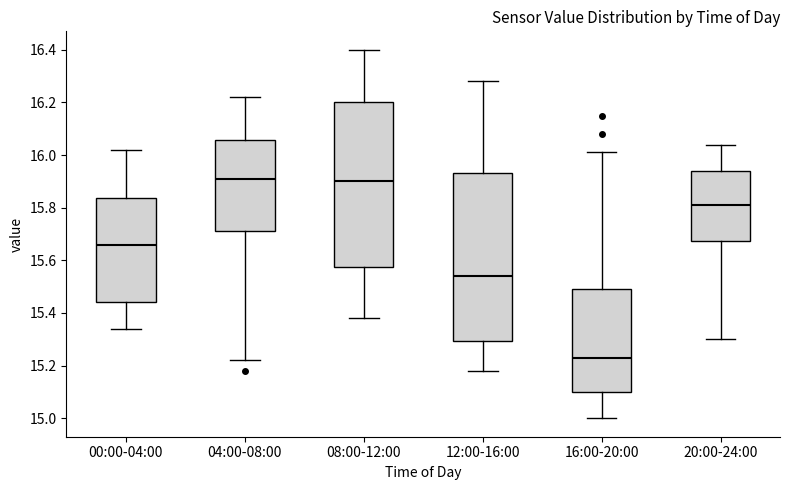

Which box's median line is the lowest?

16:00-20:00